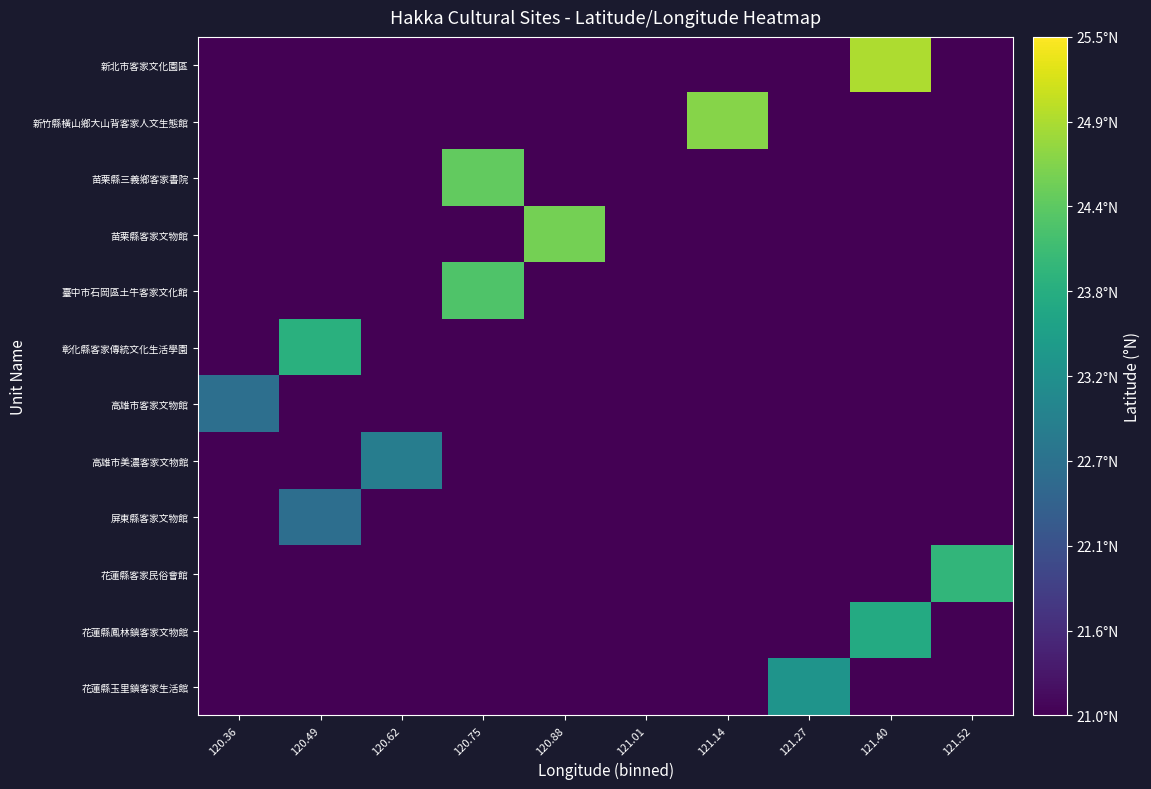

At which category is the sum across all series the highest?

121.40